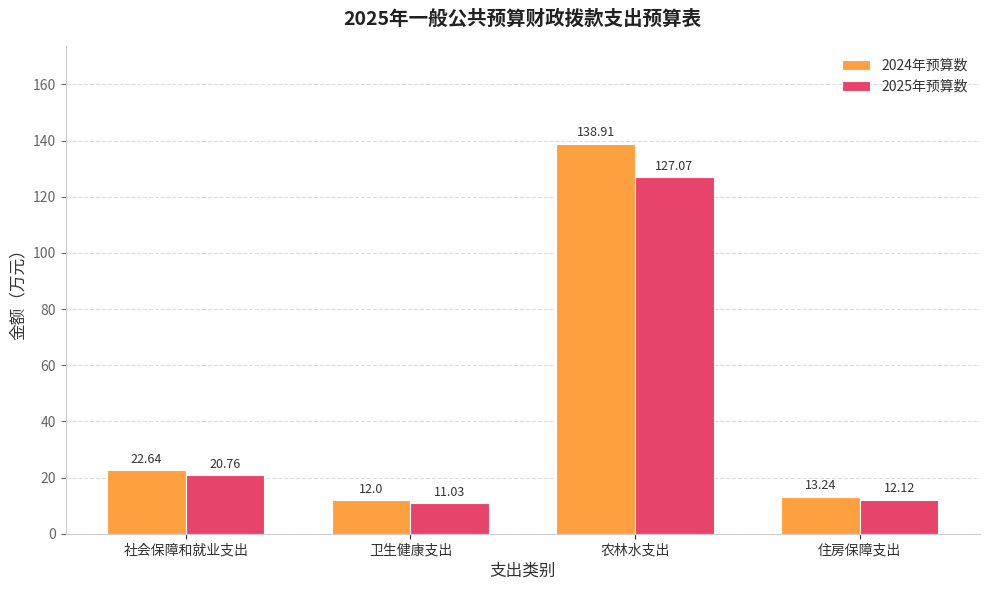

Rank the series at 社会保障和就业支出 from highest to lowest value.

2024年预算数, 2025年预算数